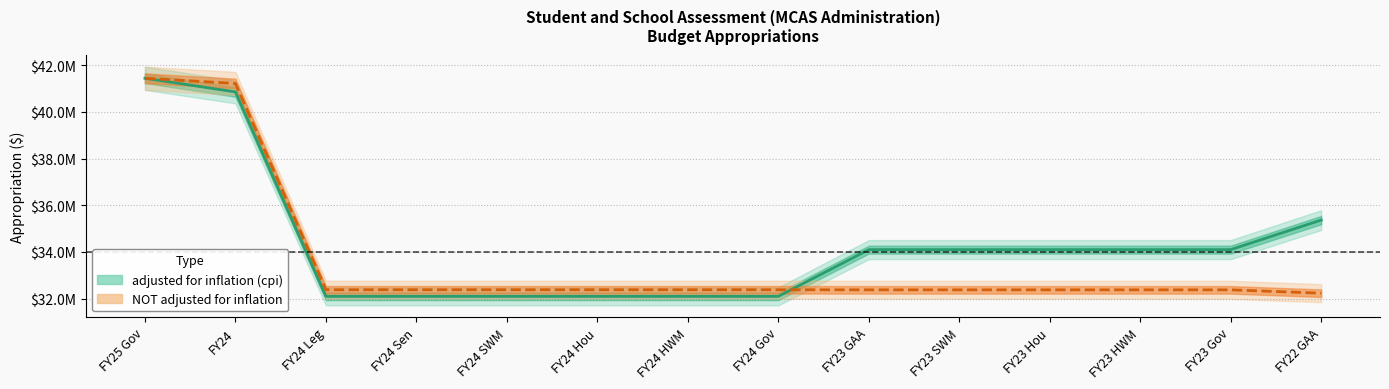

What value does the NOT adjusted for inflation series have at FY24 Gov?

32383267